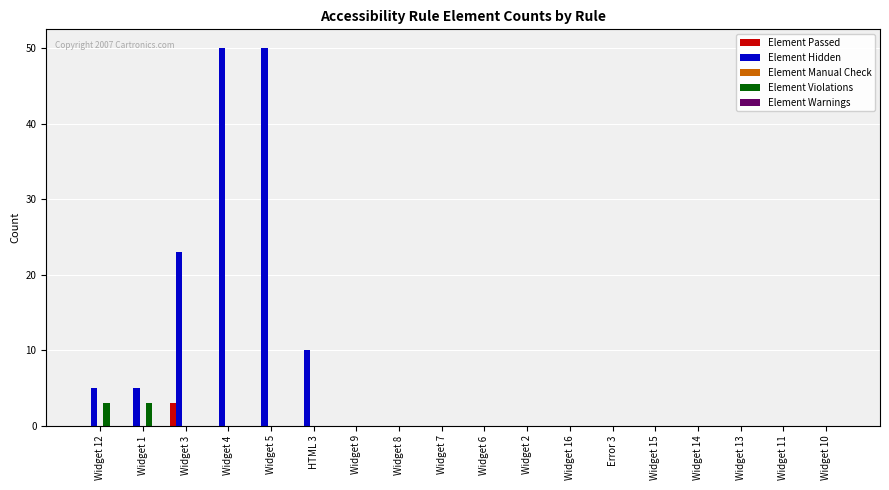

How many groups of bars are there?

18